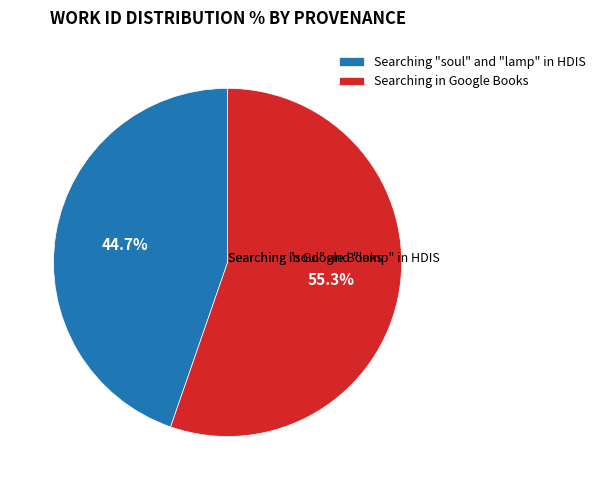

To the nearest percent, what is the difference between the Searching "soul" and "lamp" in HDIS and Searching in Google Books slice percentages?

11%